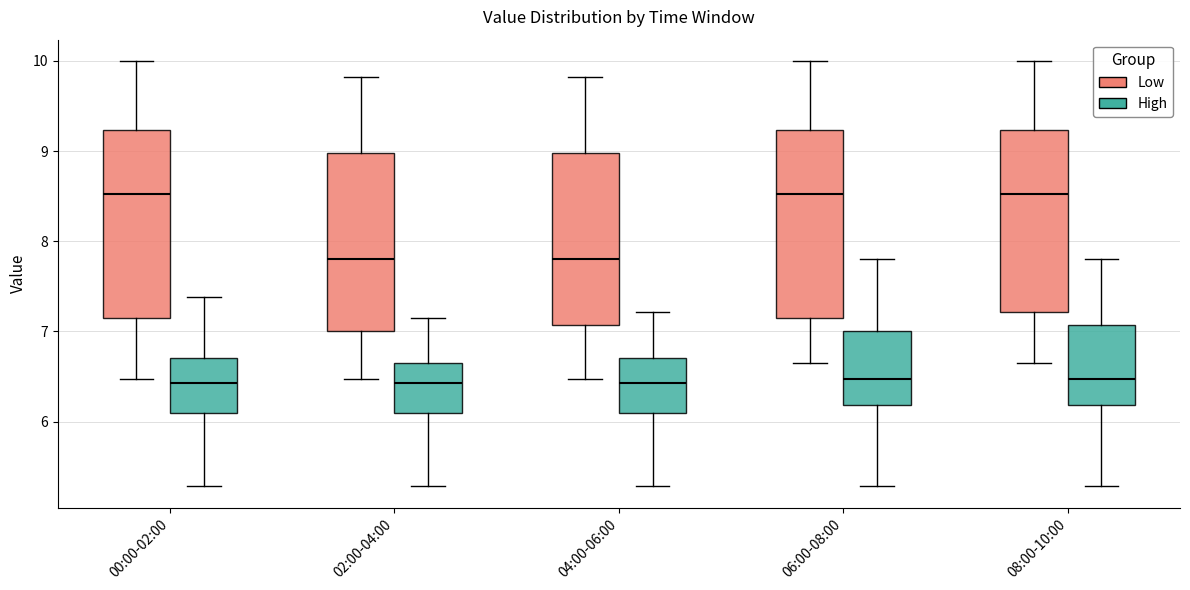

Reading left to right, transcribe this box plot: for each box, give where its median line is, the range the box spans, and where its two whiskers end, as read against the y-axis. The values are not printed on the chart, so give them approximately, as read against the axis.

00:00-02:00 (Low): median 8.5, box 7.2 to 9.2, whiskers 6.5 to 10.0
00:00-02:00 (High): median 6.4, box 6.1 to 6.7, whiskers 5.3 to 7.4
02:00-04:00 (Low): median 7.8, box 7.0 to 9.0, whiskers 6.5 to 9.8
02:00-04:00 (High): median 6.4, box 6.1 to 6.7, whiskers 5.3 to 7.2
04:00-06:00 (Low): median 7.8, box 7.1 to 9.0, whiskers 6.5 to 9.8
04:00-06:00 (High): median 6.4, box 6.1 to 6.7, whiskers 5.3 to 7.2
06:00-08:00 (Low): median 8.5, box 7.2 to 9.2, whiskers 6.7 to 10.0
06:00-08:00 (High): median 6.5, box 6.2 to 7.0, whiskers 5.3 to 7.8
08:00-10:00 (Low): median 8.5, box 7.2 to 9.2, whiskers 6.7 to 10.0
08:00-10:00 (High): median 6.5, box 6.2 to 7.1, whiskers 5.3 to 7.8